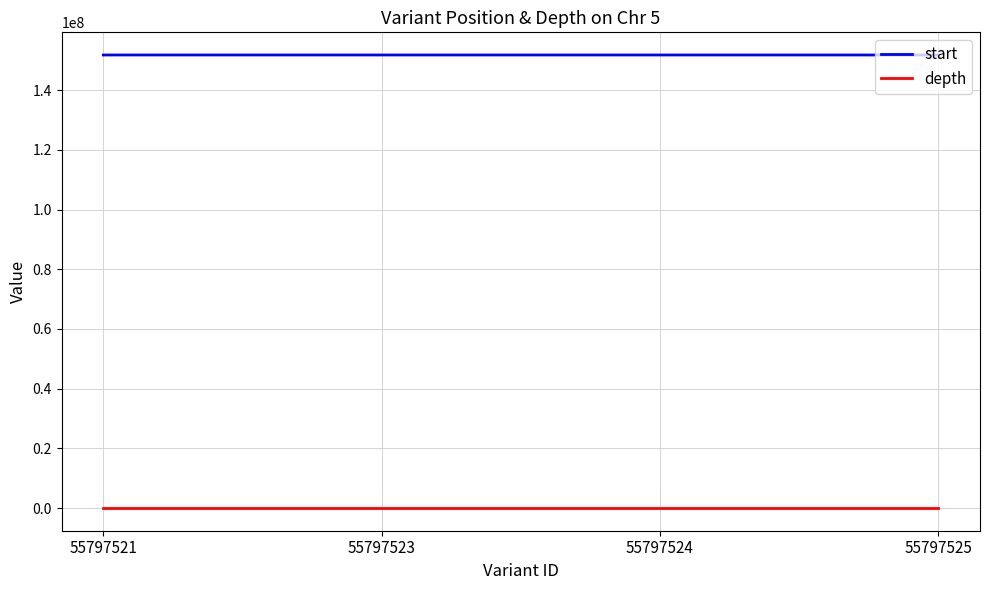

True or false: depth has more than 1 interior local peaks.

False